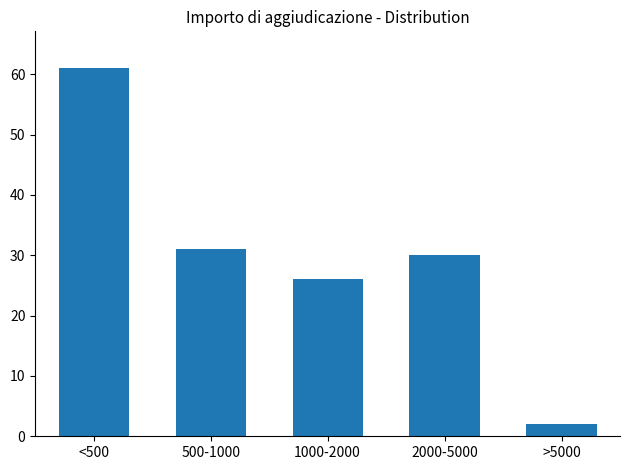

Reading left to right, transcribe all the data shown in this chart.

<500=61	500-1000=31	1000-2000=26	2000-5000=30	>5000=2